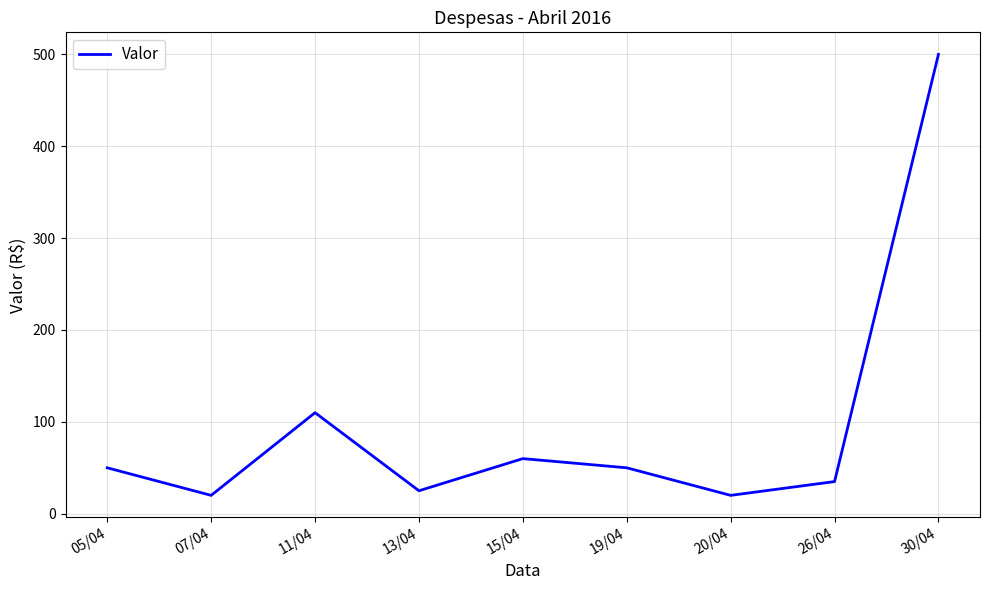

Does the chart display data point markers on the line(s)?

No